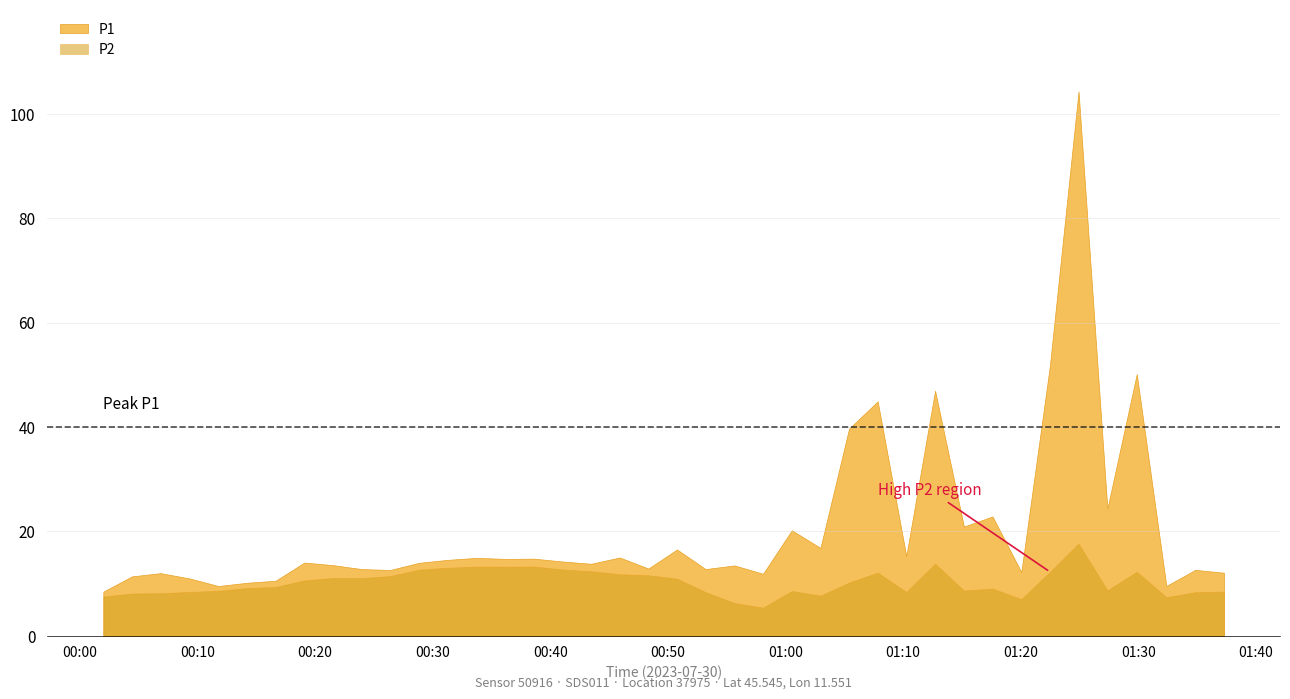

At which category does P2 reach its first local valley?

9